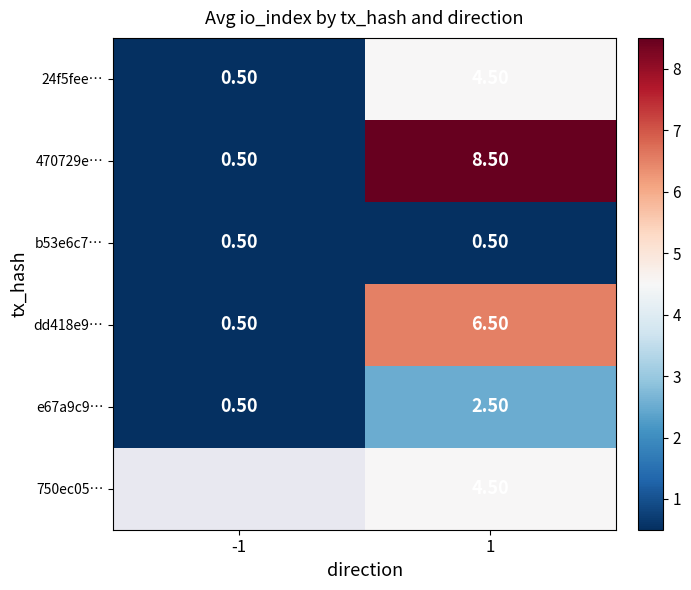

What is the maximum value shown in the chart?

8.5